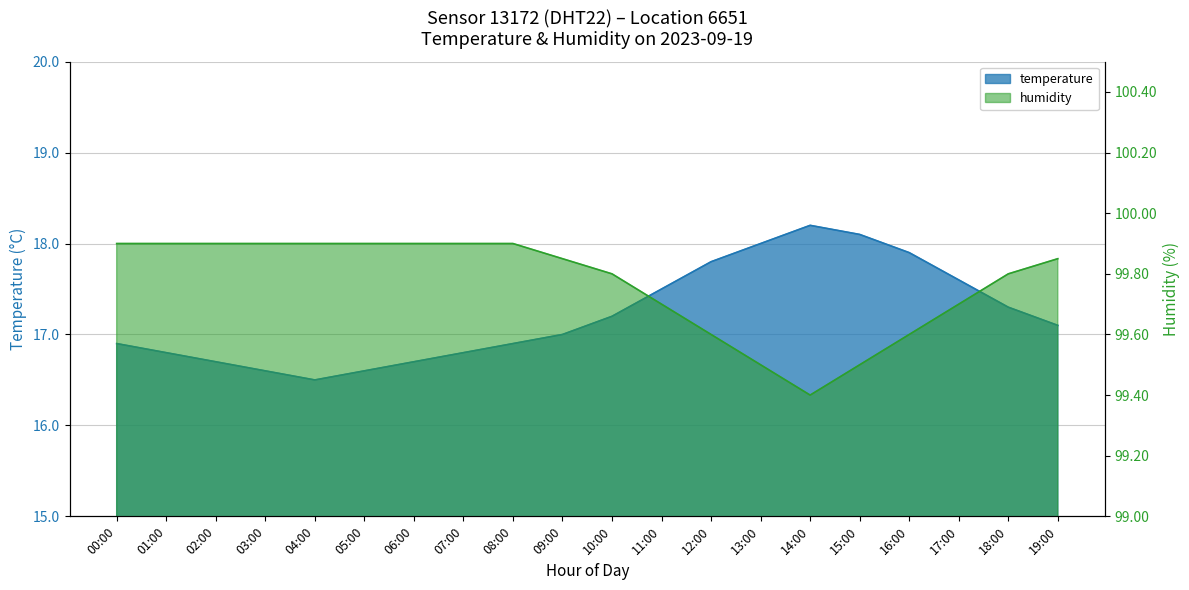

At 02:00, list the series in order from smallest to largest.

temperature, humidity